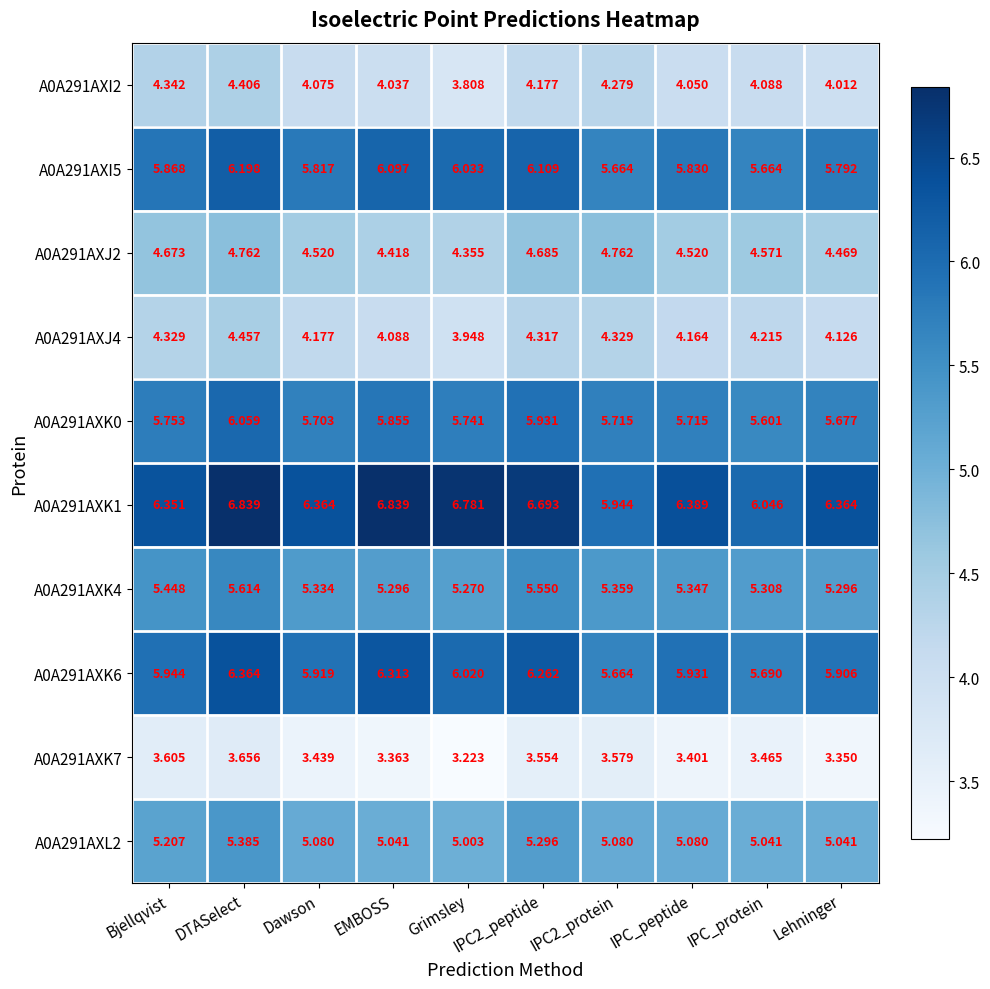

Is the value of A0A291AXI2 at DTASelect greater than the value of A0A291AXJ4 at Bjellqvist?

Yes